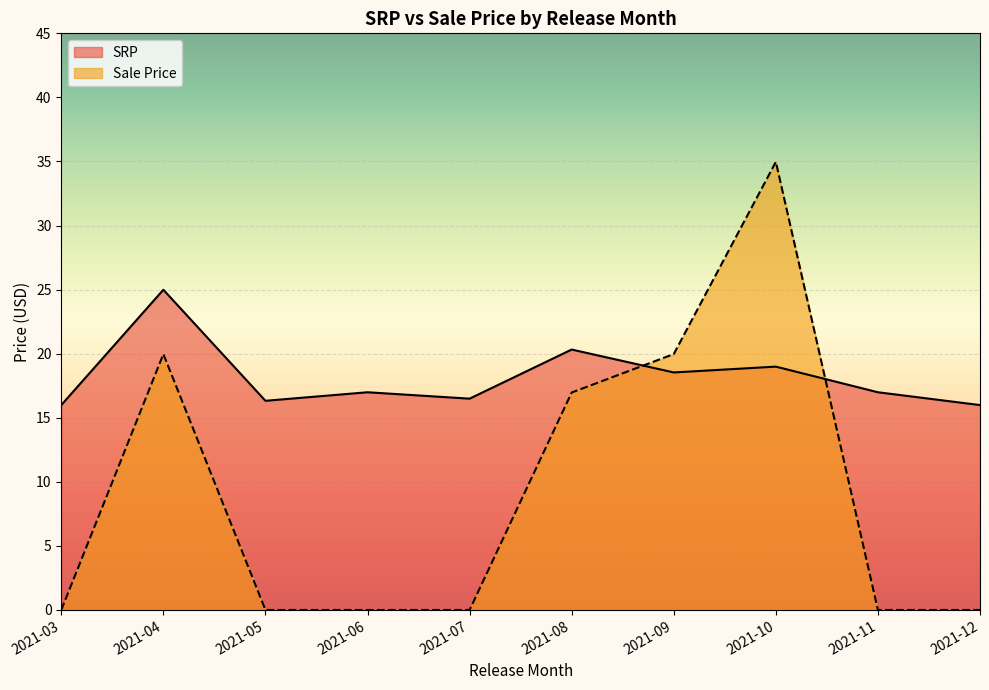

What is the maximum value shown in the chart?

35.0